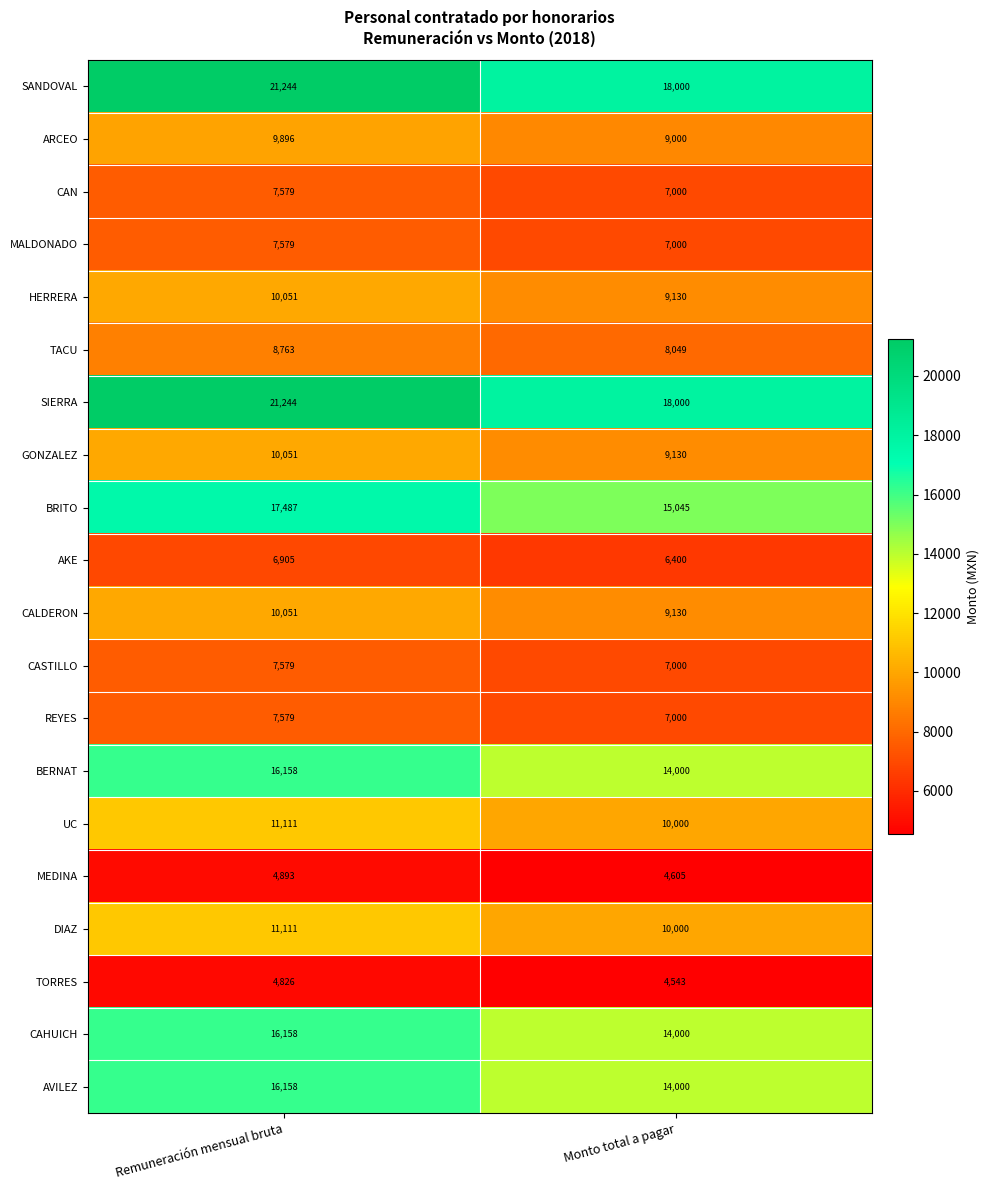

Which category has the highest value in the AVILEZ series?

Remuneración mensual bruta